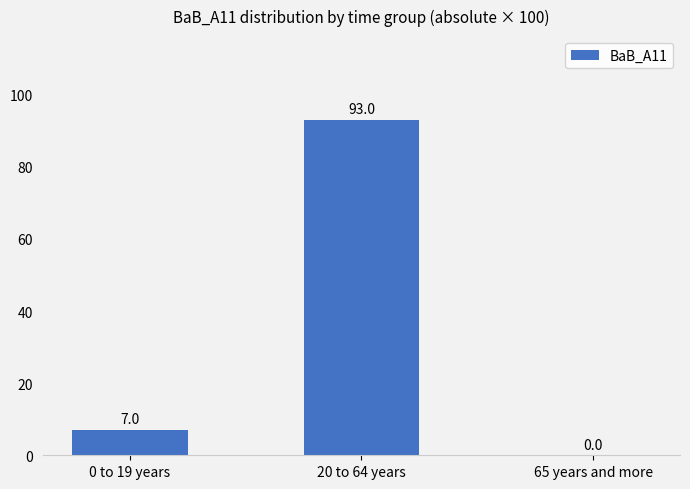

Reading left to right, extract all data points from this chart.

7	93	0